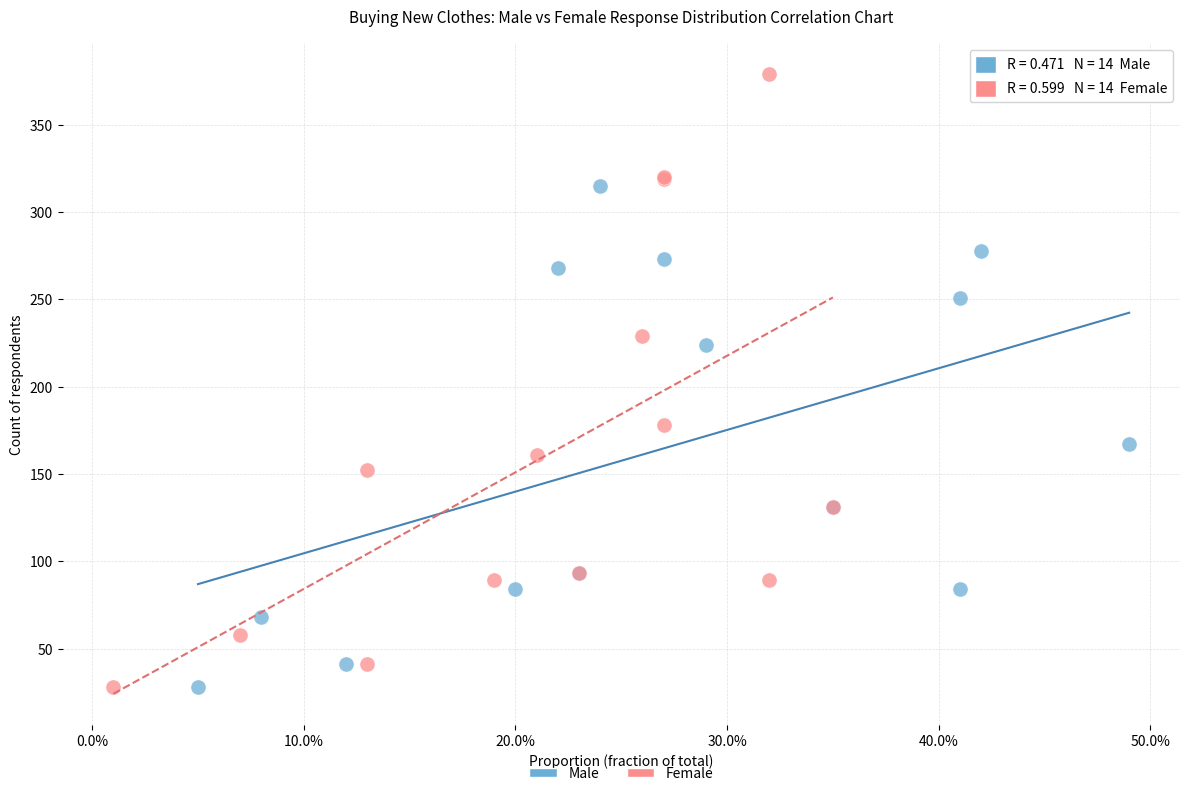

Which series contains the highest Y value?

Female